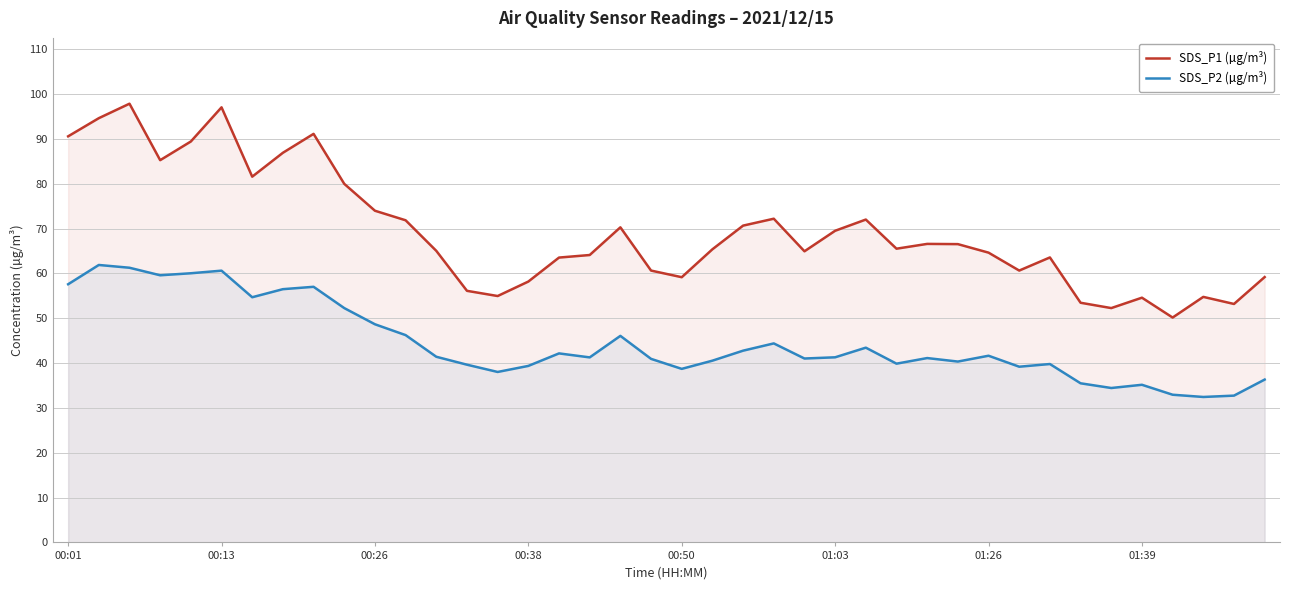

List the series in order of their peak value, lowest first.

SDS_P2 (µg/m³), SDS_P1 (µg/m³)